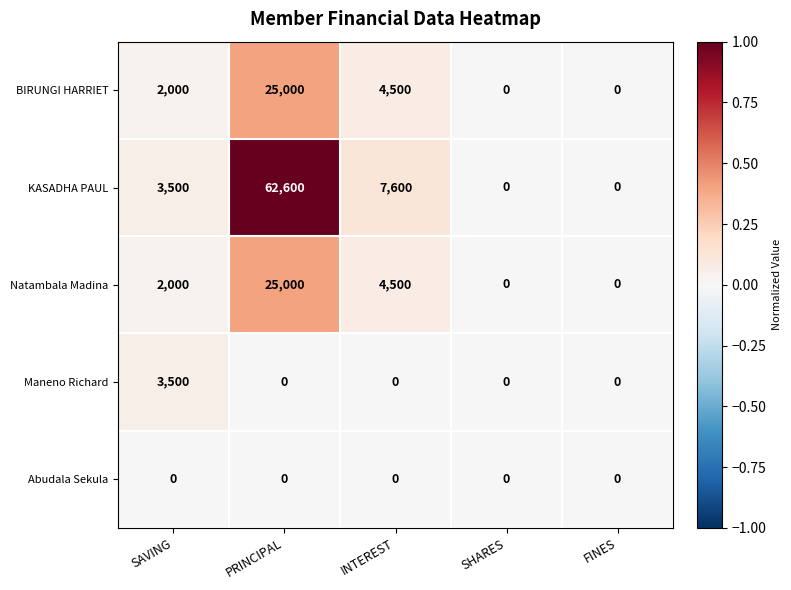

How many categories are shown in the chart?

5